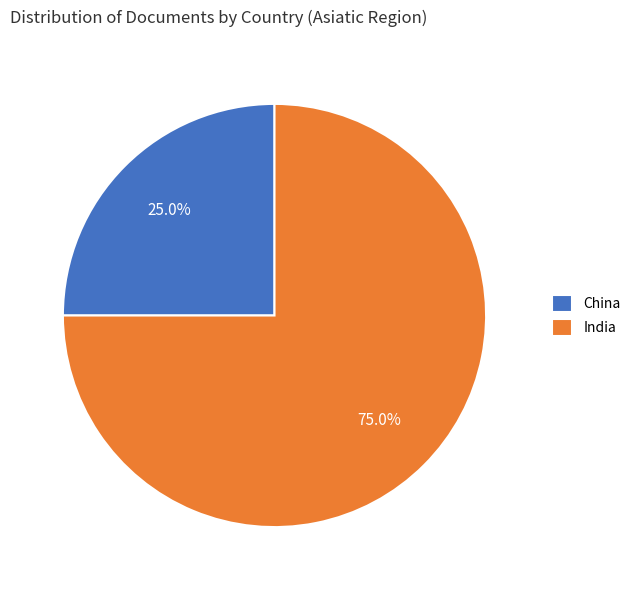

What is the total percentage of India and China?

100.0%